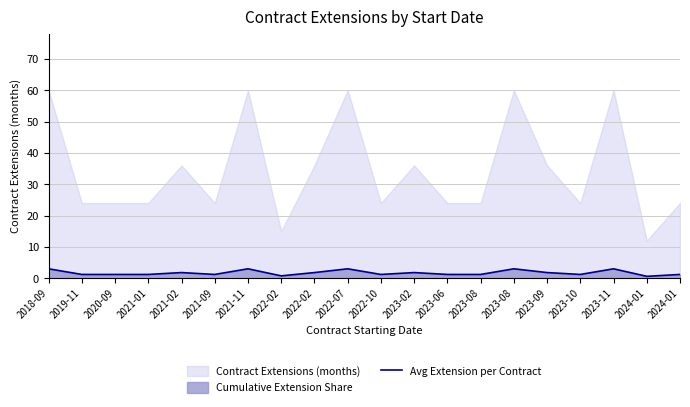

What is the label of the 4th point from the right?

2023-10